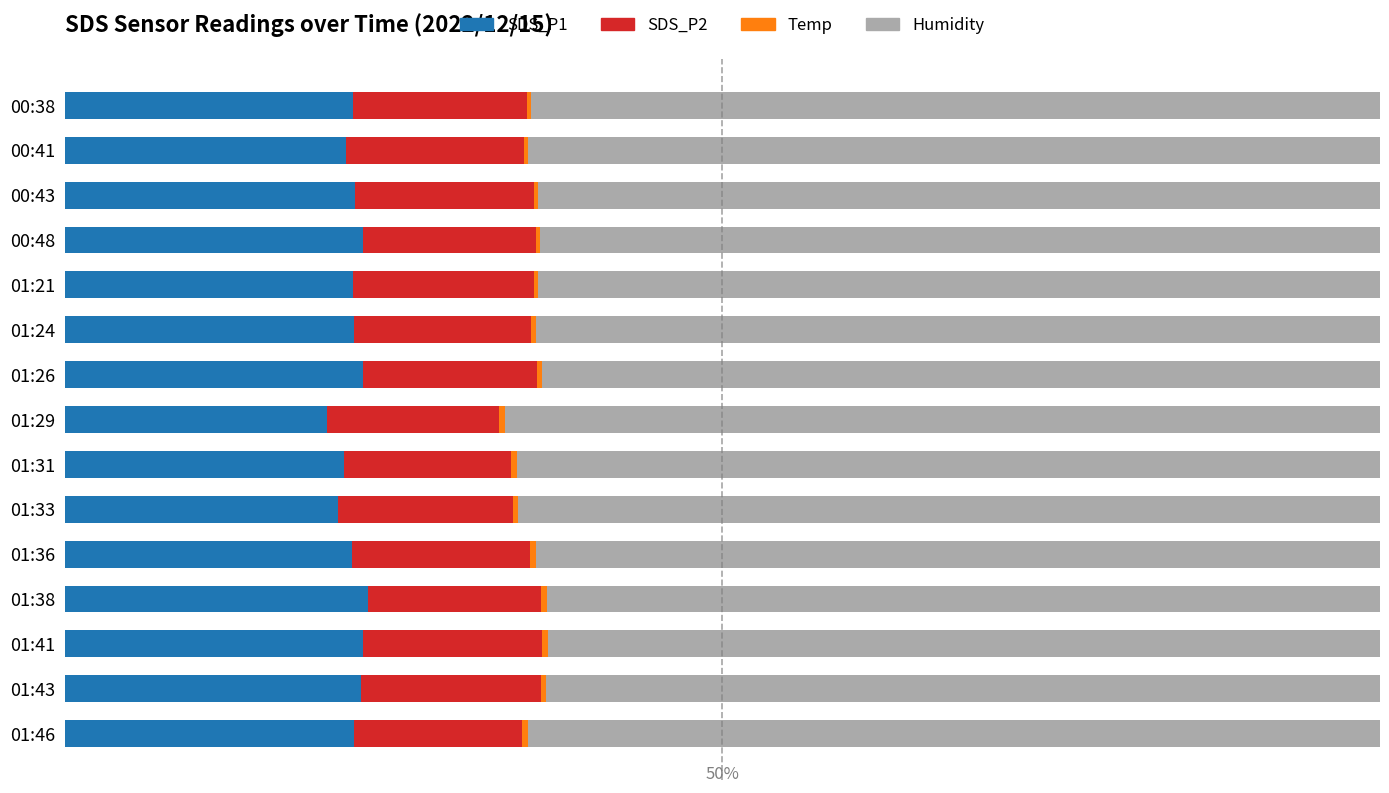

What is the average value of the Temp series?

0.4